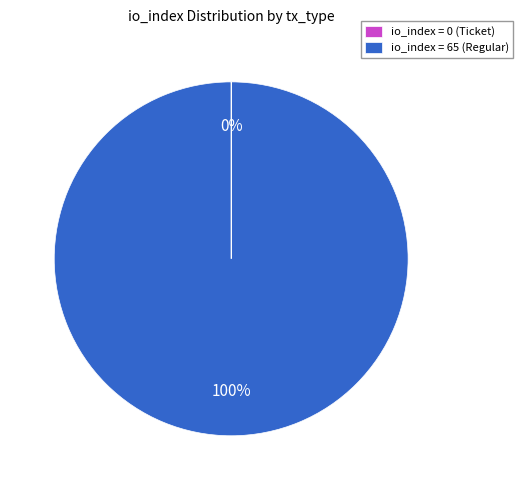

To the nearest percent, what percentage of the pie is io_index = 65 (Regular)?

100%